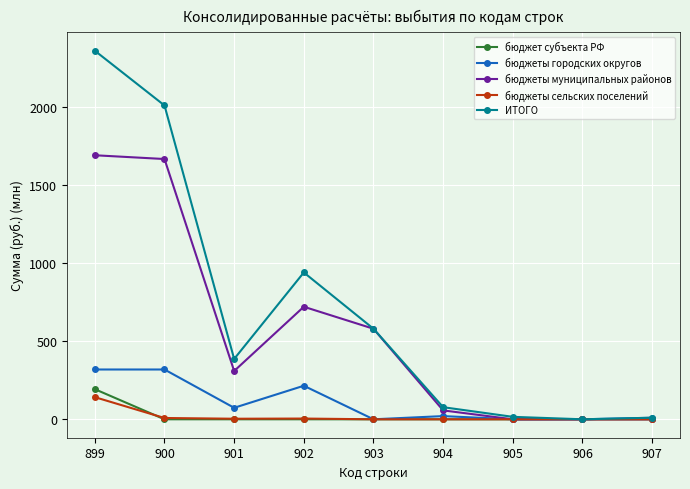

What is the highest value of the ИТОГО series?

2358.2